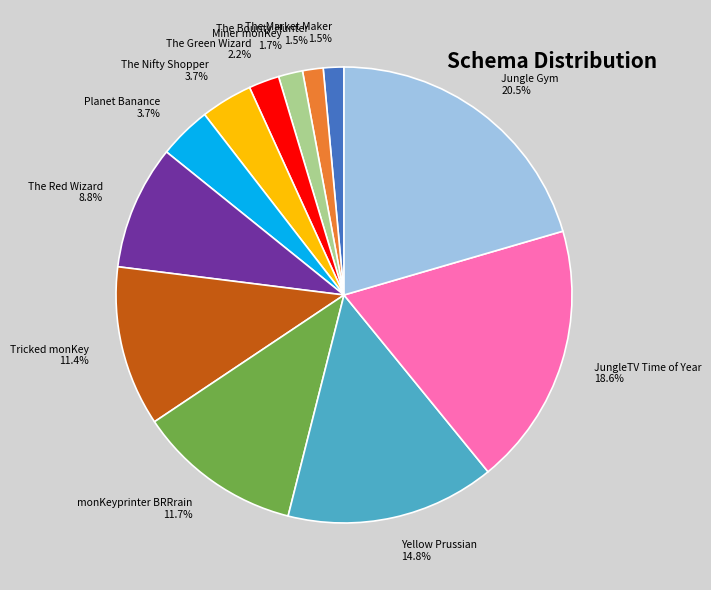

Which category has the biggest portion of the pie?

Jungle Gym